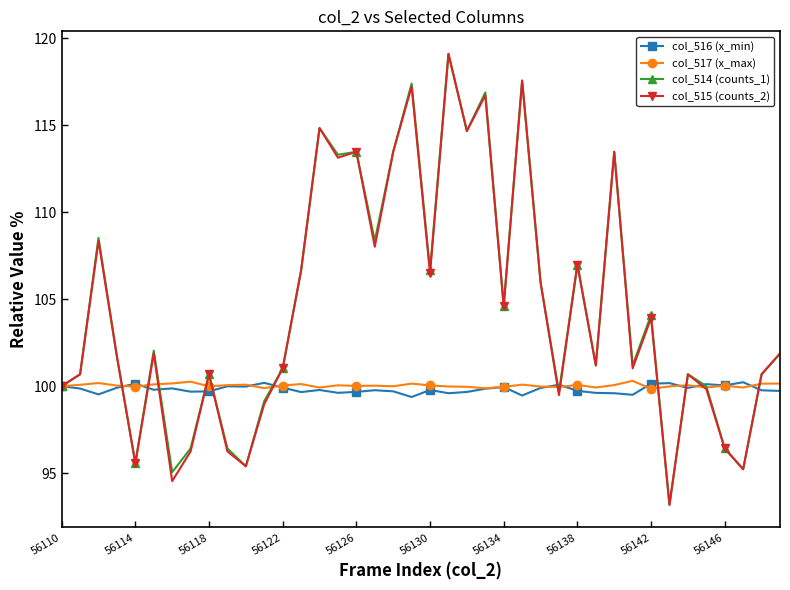

What is the sum of all col_516 (x_min) values?

3993.0